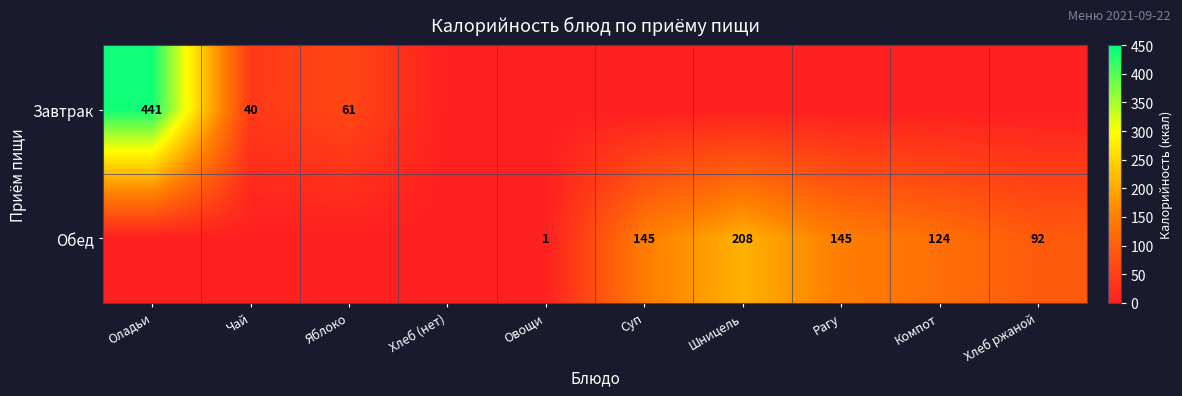

The Обед series shows 218 at Суп. True or false?

False